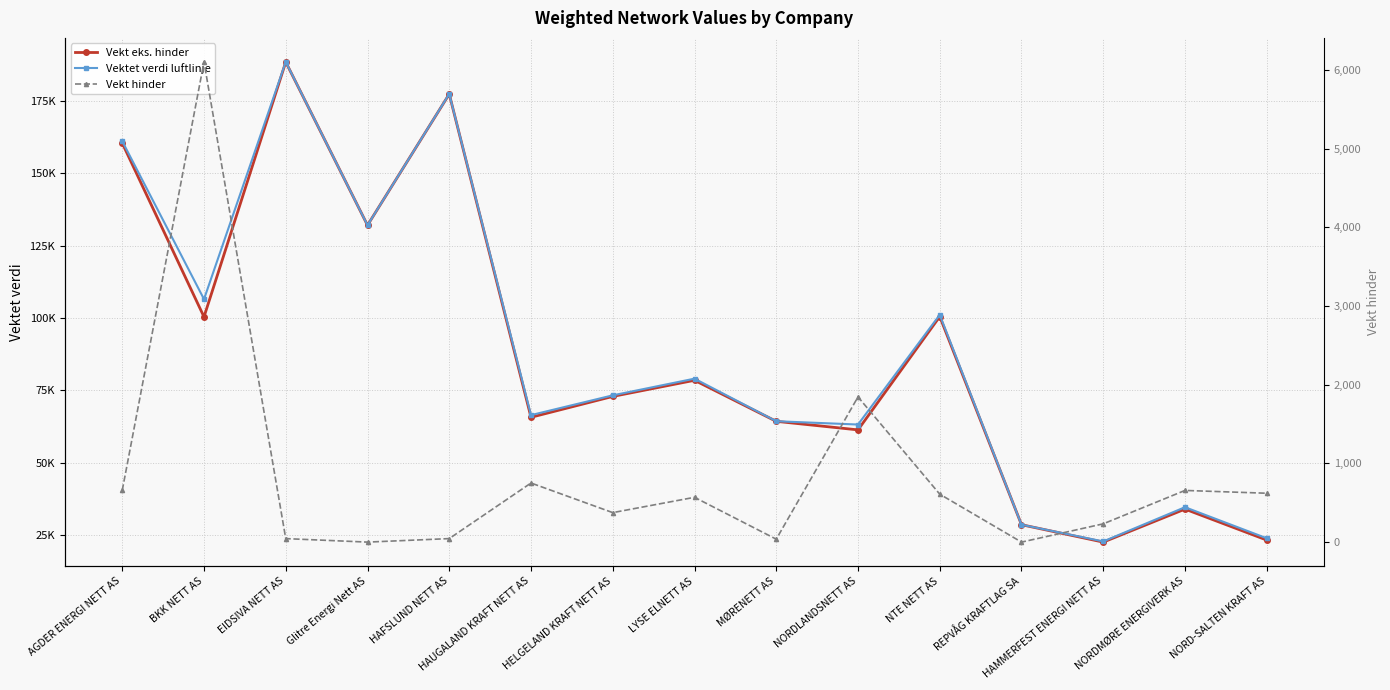

What is the highest value of the Vekt eks. hinder series?

188357.3